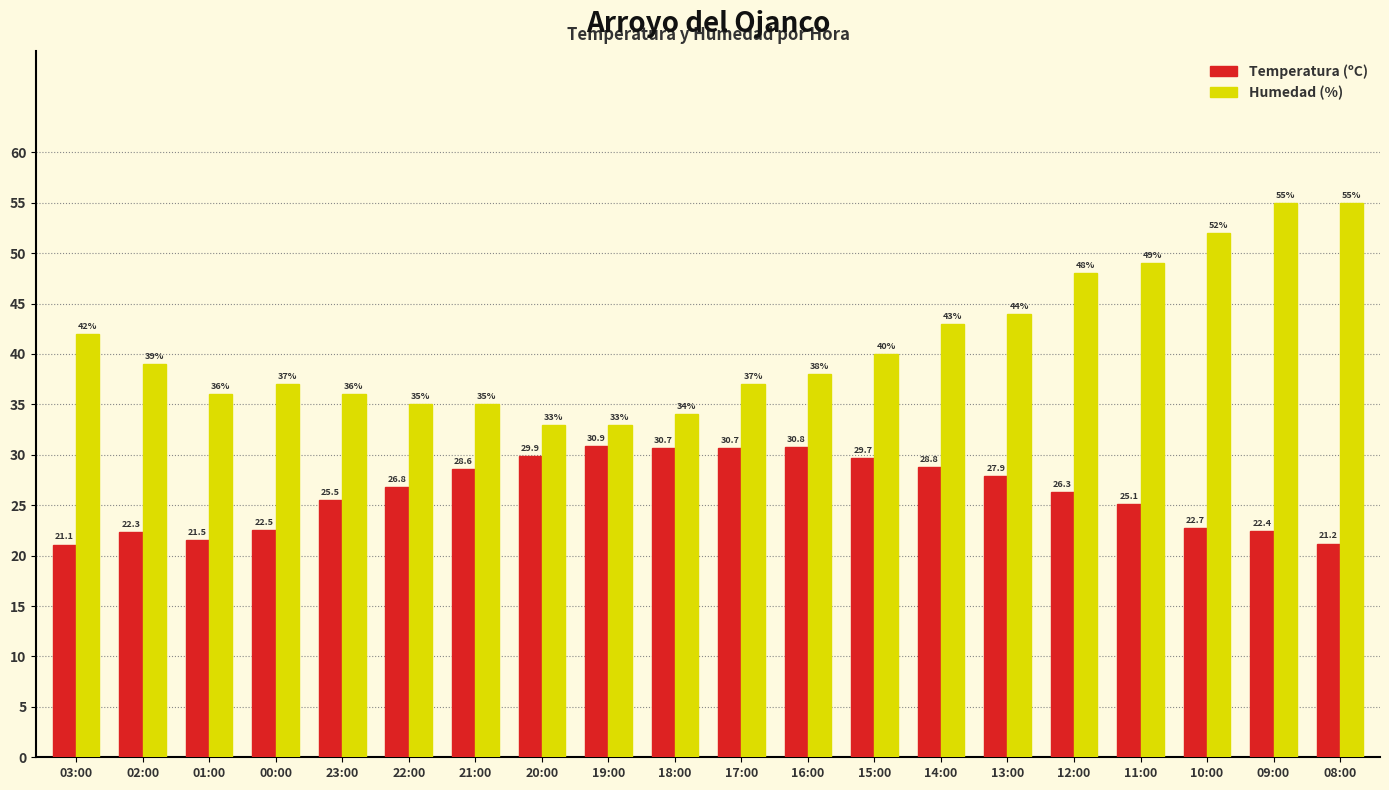

At which label is Humedad (%) closest to 44?

13:00